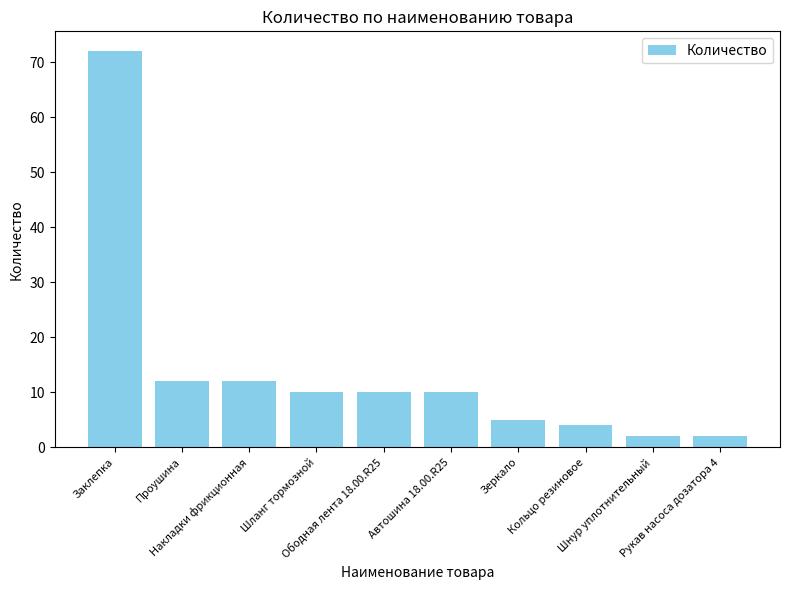

What is the greatest value displayed?

72